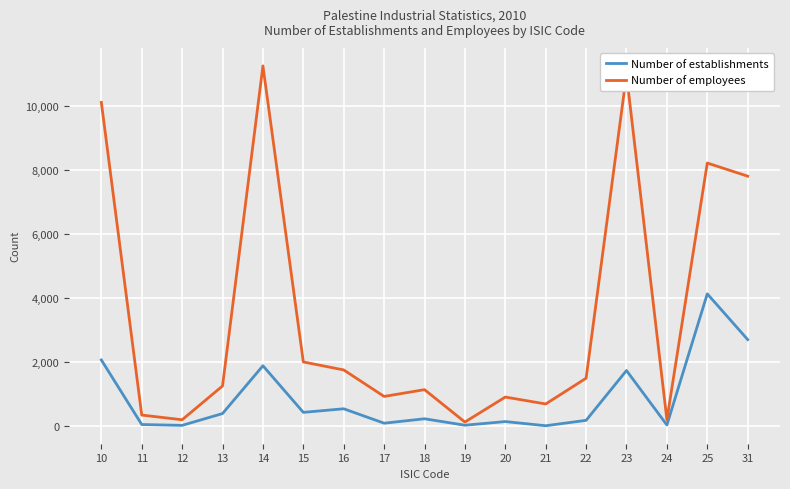

True or false: Number of establishments and Number of employees cross at least once.

False